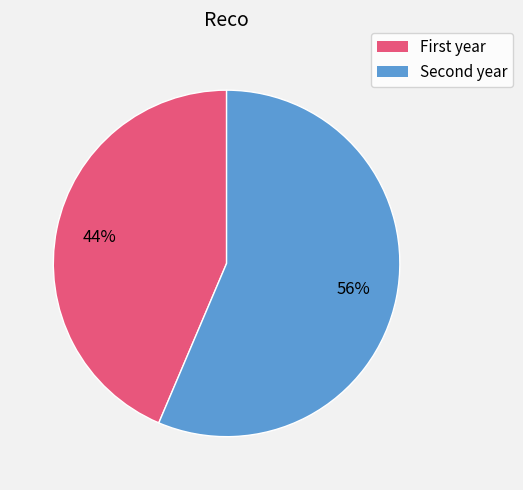

What is the smallest slice in the pie chart?

First year